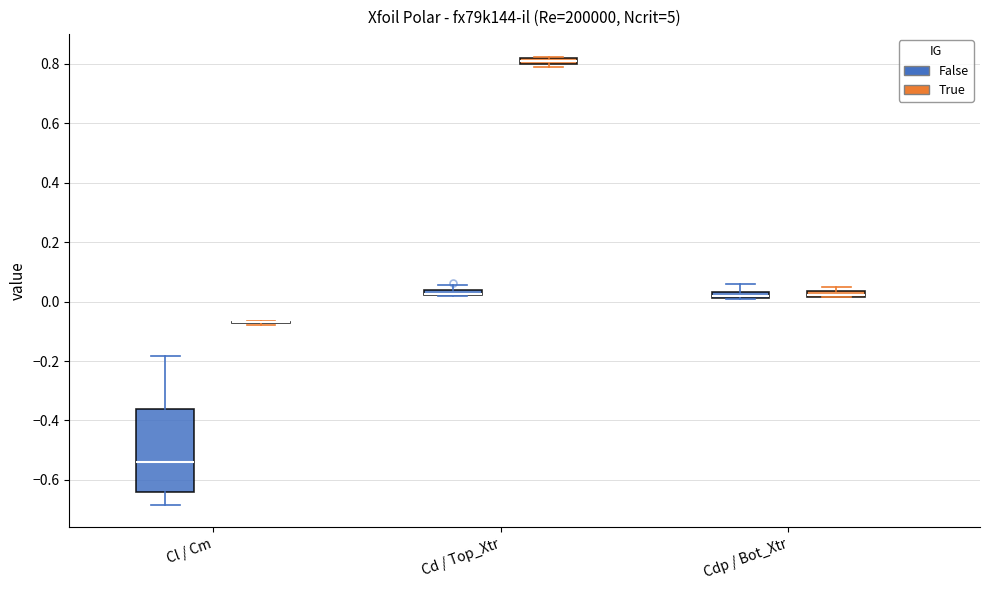

Where is the lower edge of the box for Cd / Top_Xtr (False) on the y-axis? The values are not printed on the chart, so give them approximately, as read against the axis.

0.02